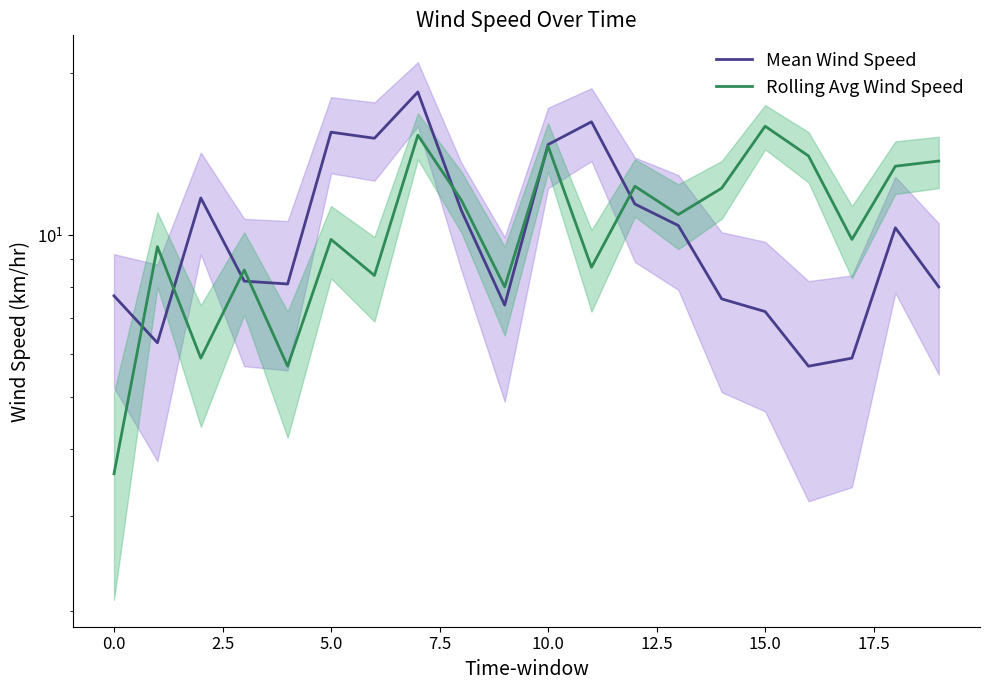

What is the value of the Mean Wind Speed point at the 10th from the left?

7.4